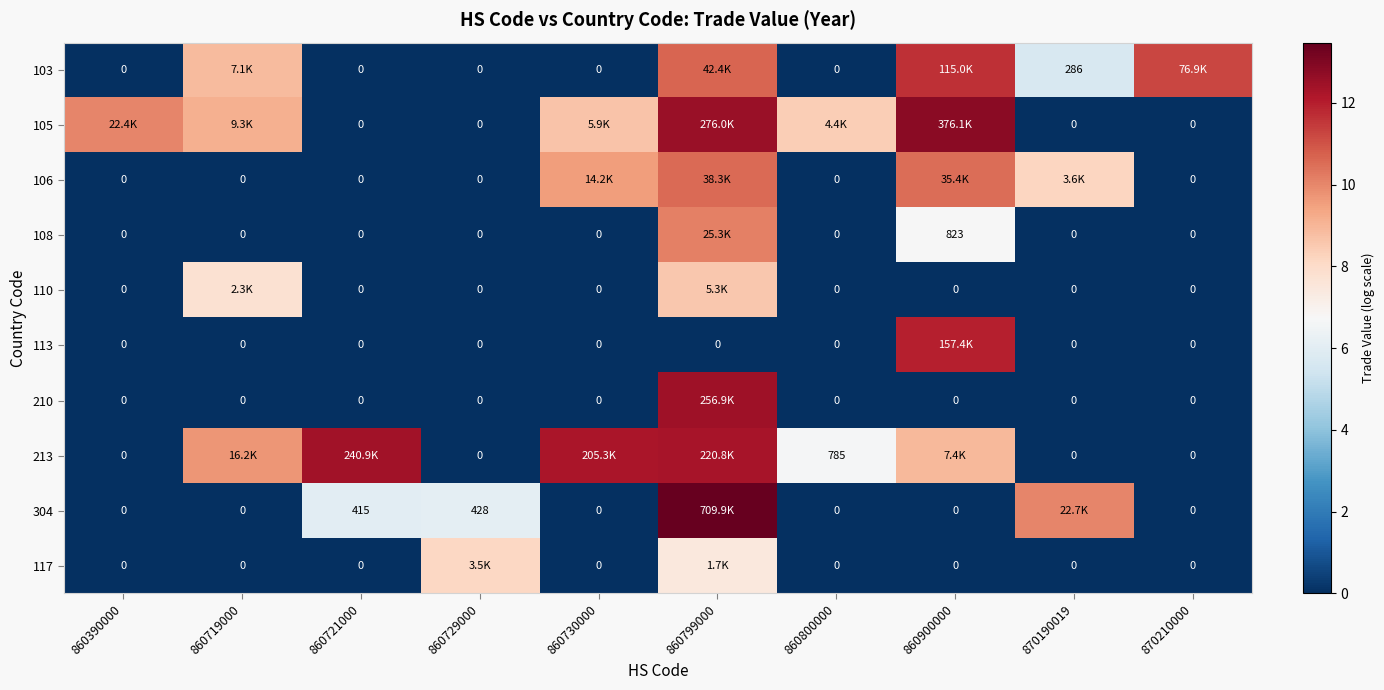

List the series in order of their peak value, highest first.

304, 105, 210, 213, 113, 103, 106, 108, 110, 117